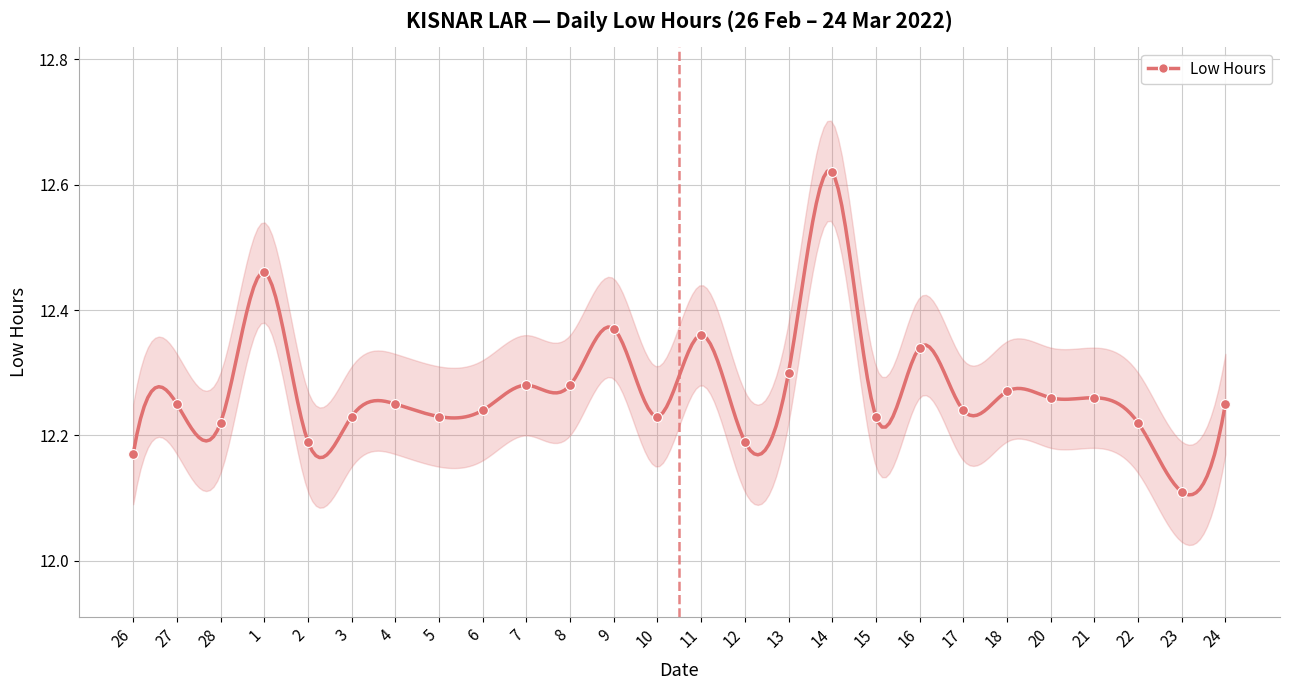

Between 2 and 22, which is larger?

22